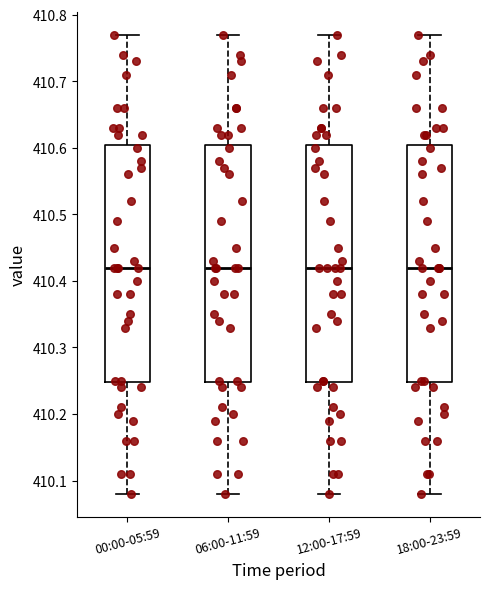

Where does the lower whisker of the box for 18:00-23:59 end on the y-axis? The values are not printed on the chart, so give them approximately, as read against the axis.

410.08